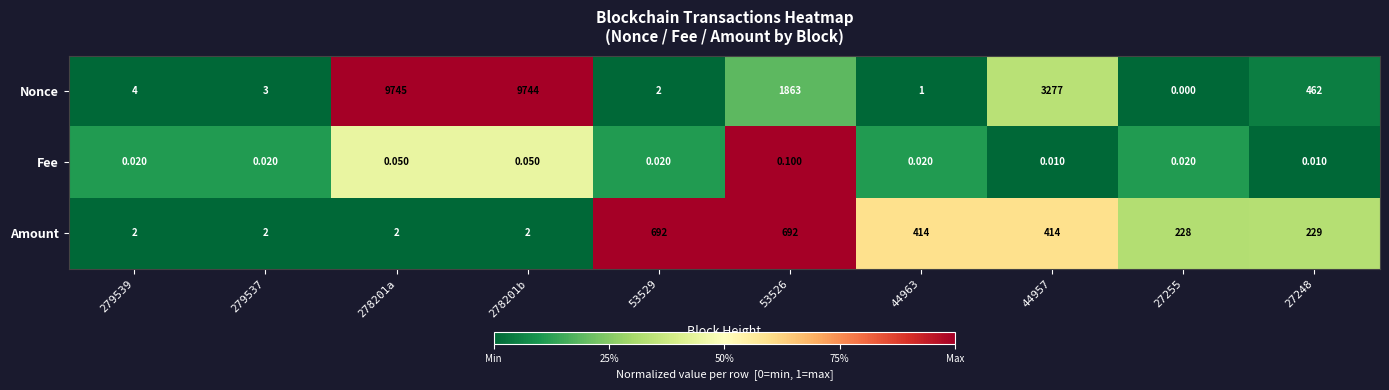

What is the maximum value shown in the chart?

9745.0